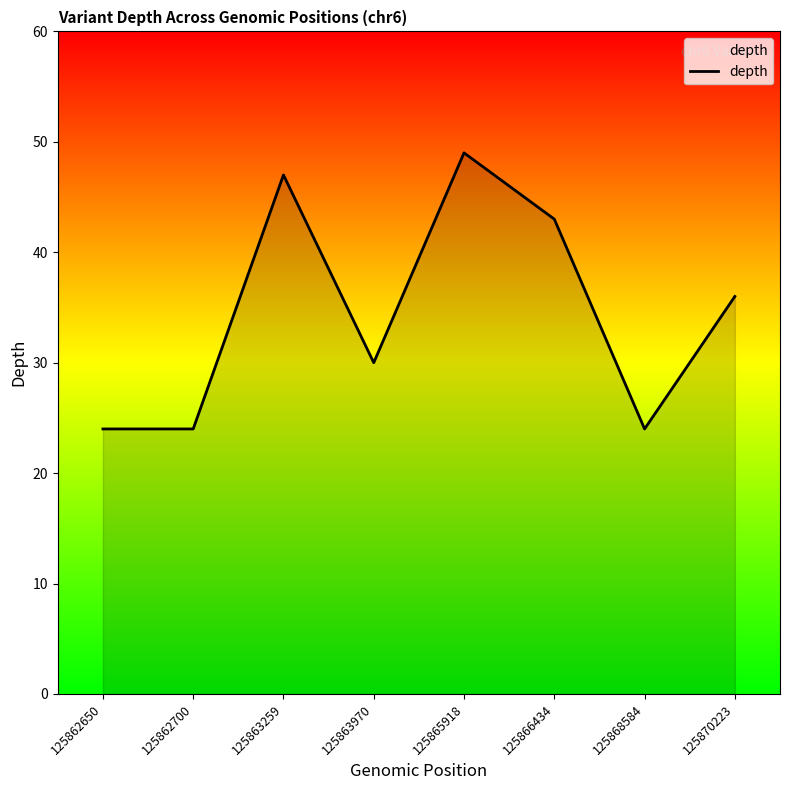

The chart shows a value of 36 at 125870223. True or false?

True